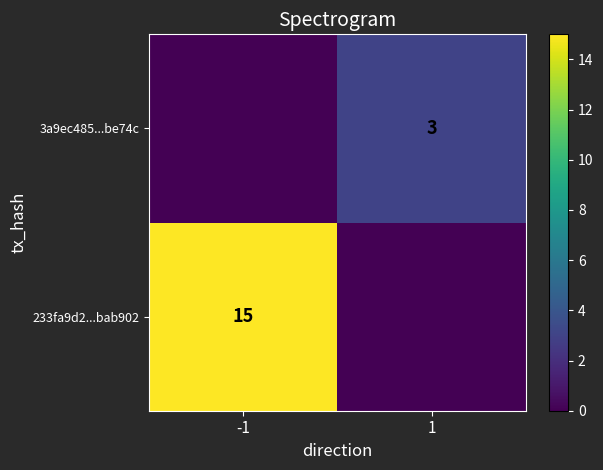

The 3a9ec485...be74c series shows 1 at 1. True or false?

False